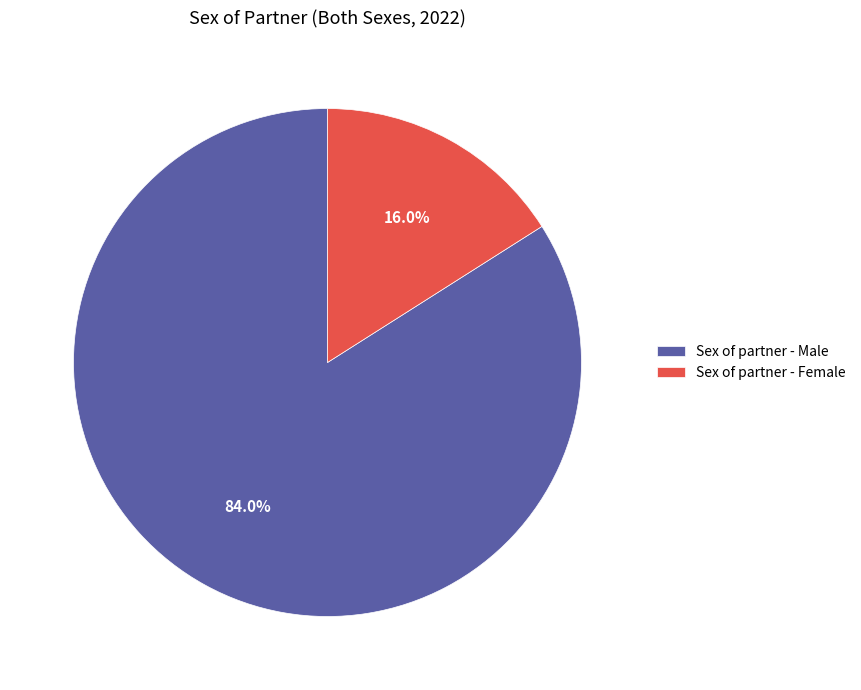

What portion of the pie excludes Sex of partner - Female?

84.0%